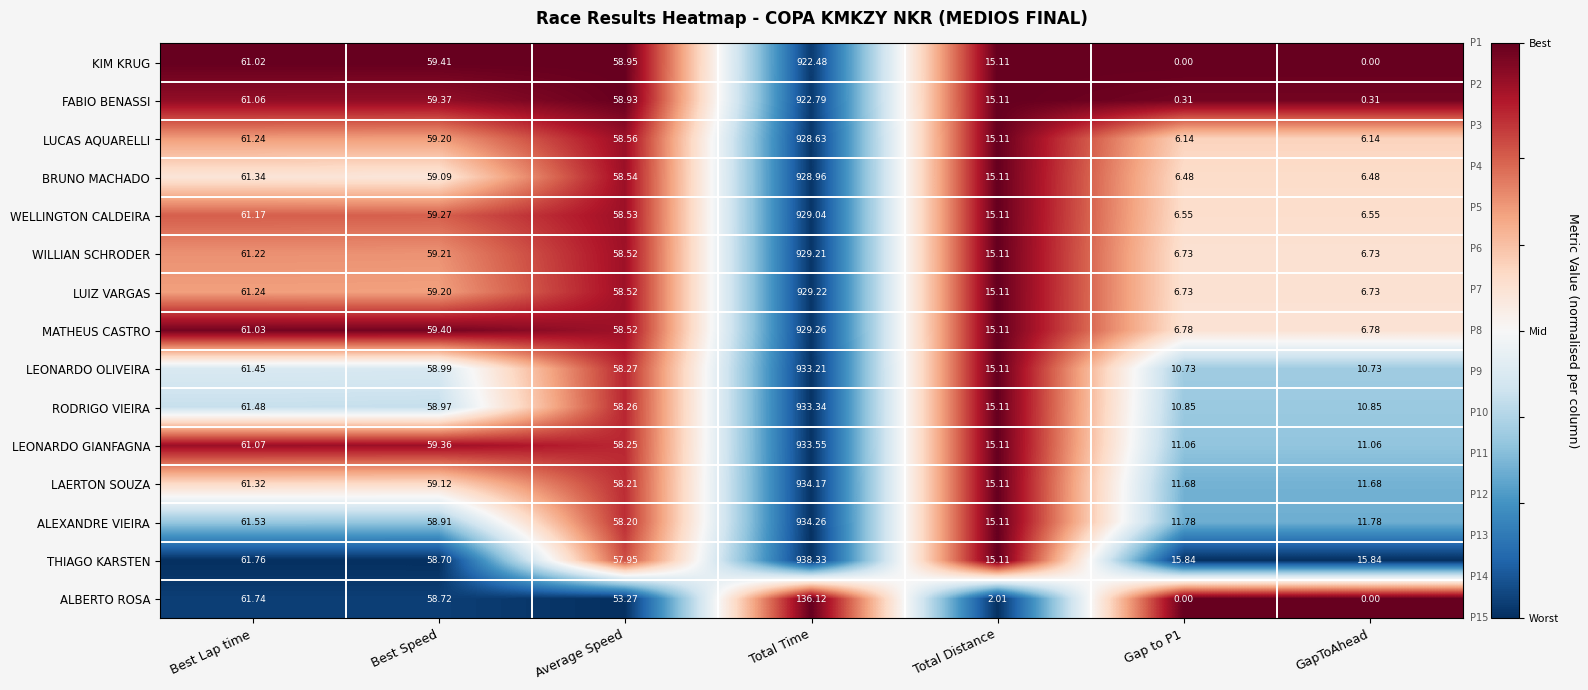

Which series has the largest total across all categories?

THIAGO KARSTEN